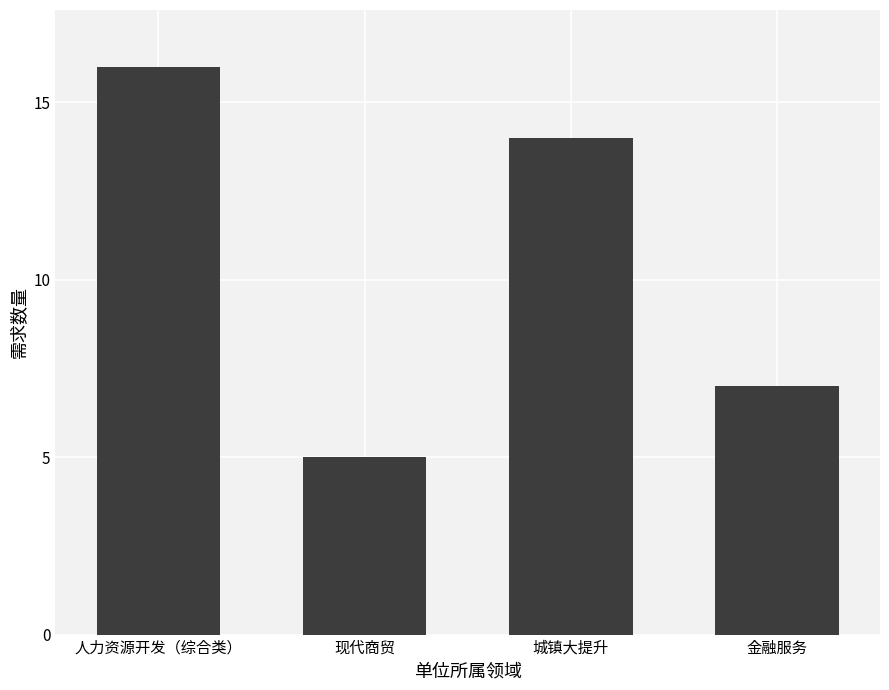

How many distinct data groups are displayed?

1